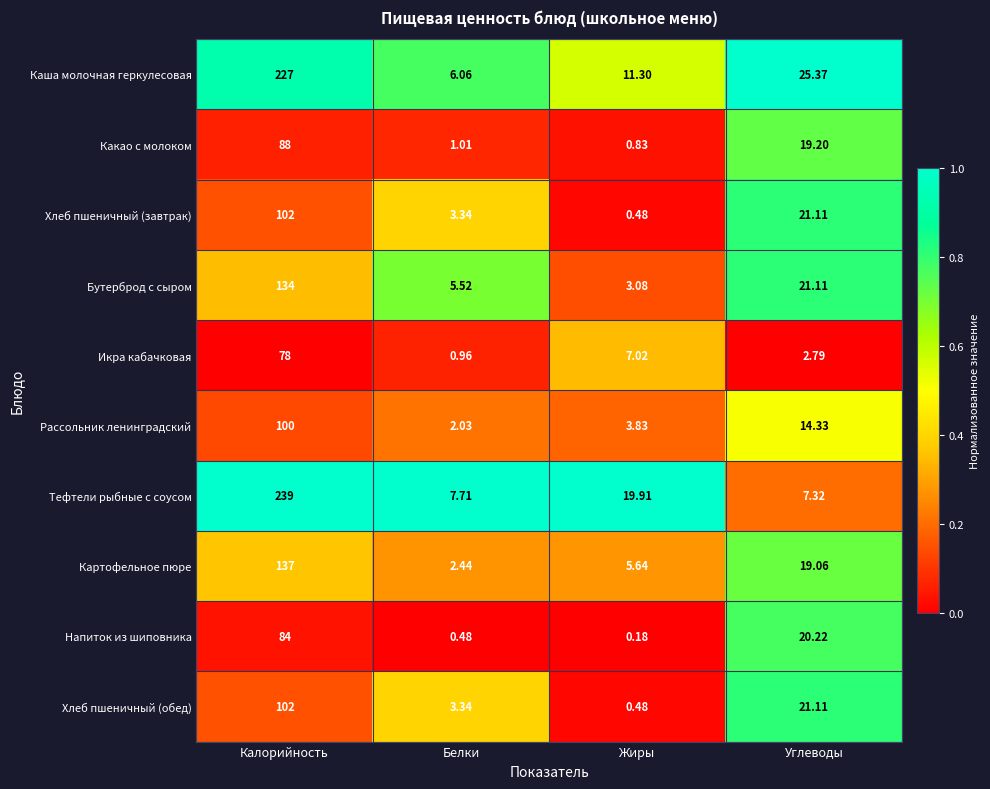

At which category is the sum across all series the highest?

Калорийность